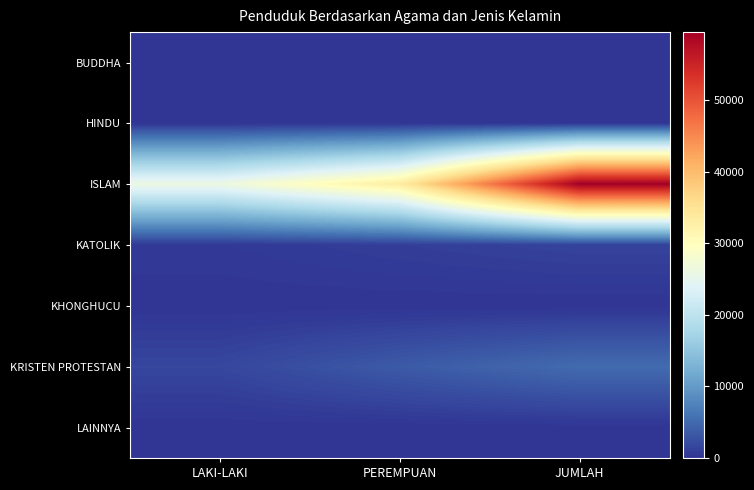

Rank the series by their maximum value, from lowest to highest.

KHONGHUCU, LAINNYA, BUDDHA, HINDU, KATOLIK, KRISTEN PROTESTAN, ISLAM